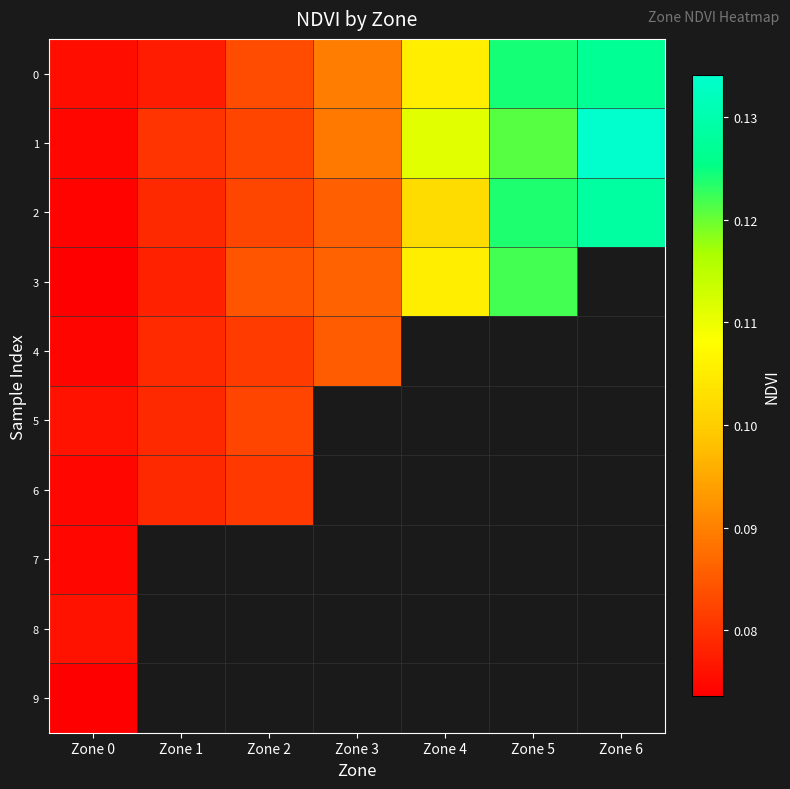

Which category has the highest value across all series?

Zone 6